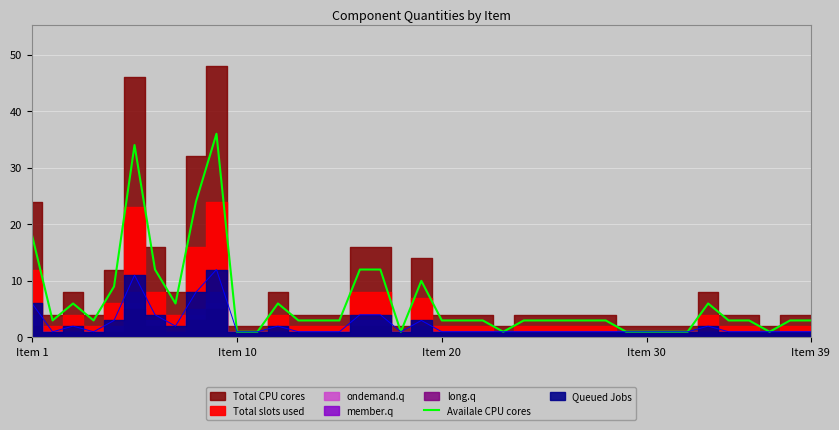

The chart shows a value of 1 at Item 30. True or false?

False